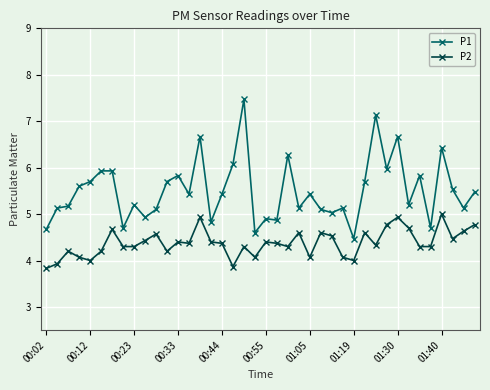

List the series in order of their overall mean, lowest first.

P2, P1